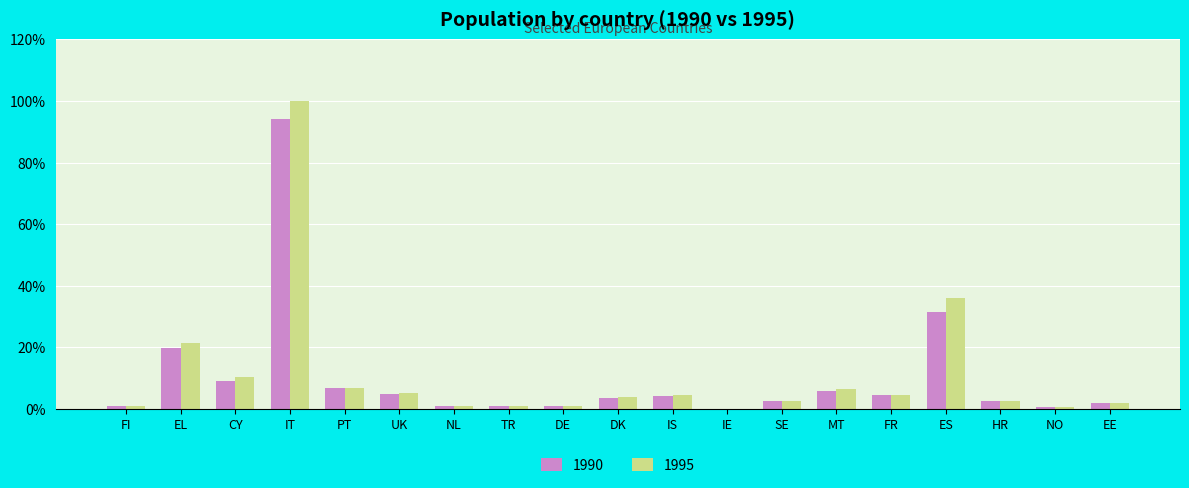

What is the greatest value displayed?

100.0